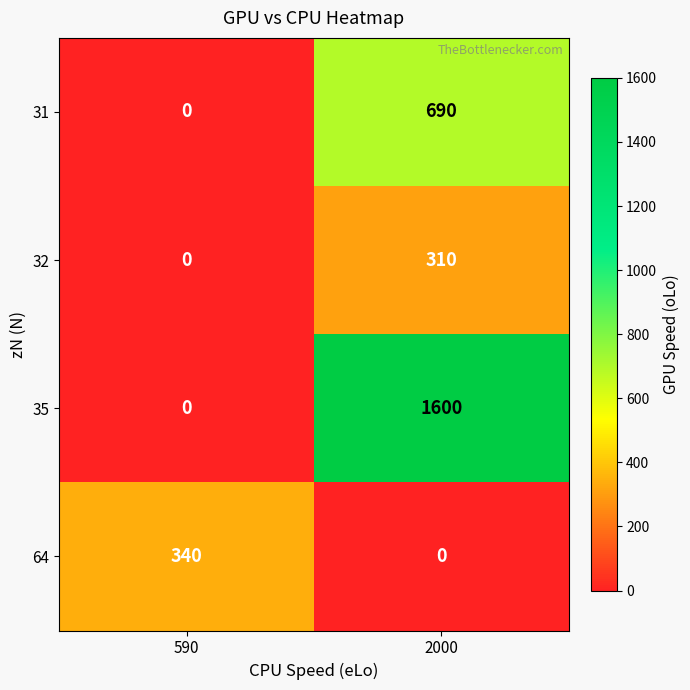

Reading left to right, what are all the values shown in this chart?

31: 590=0	2000=690
32: 590=0	2000=310
35: 590=0	2000=1600
64: 590=340	2000=0